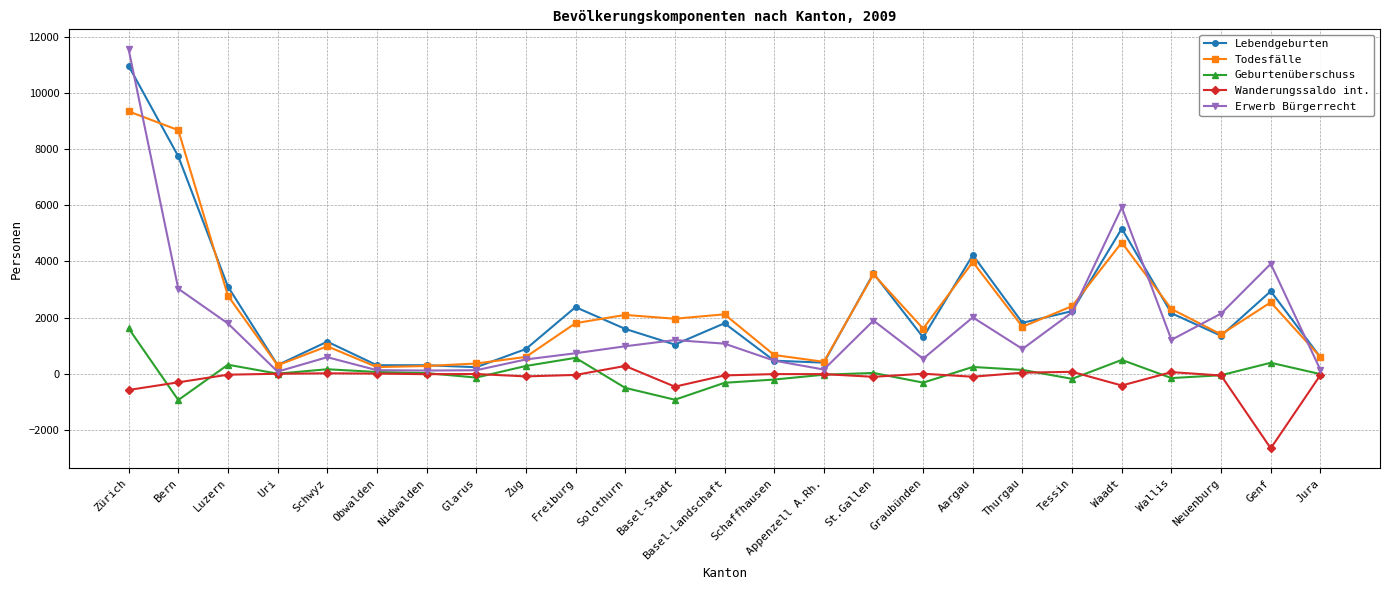

What is the sum of the Erwerb Bürgerrecht values at Thurgau and Basel-Landschaft?

1962